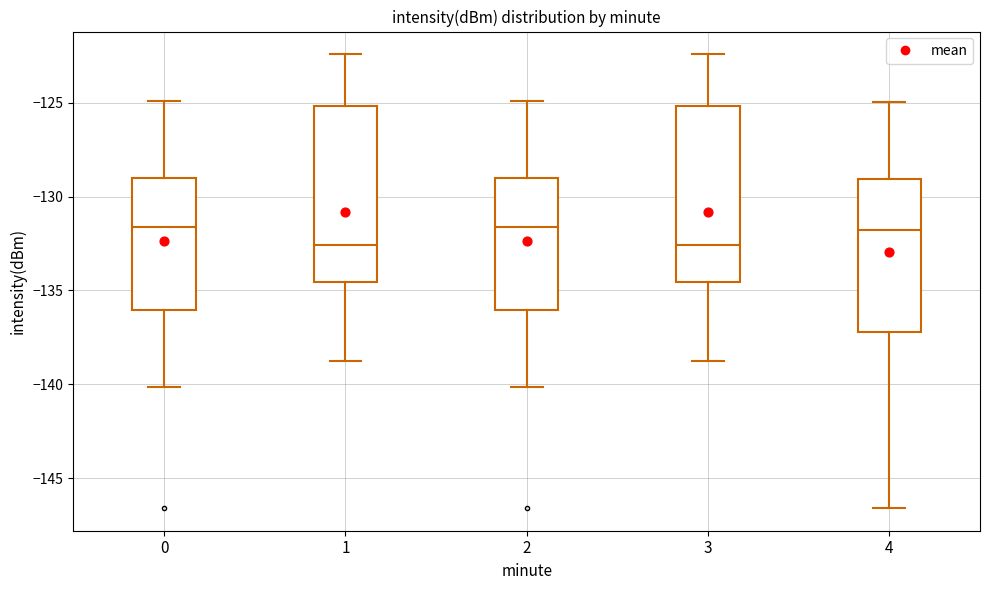

Reading left to right, read every box against the y-axis: the position of its median line, the range the box covers, and the ends of its whiskers. The values are not printed on the chart, so give them approximately, as read against the axis.

0: median -131.5, box -136.0 to -129.0, whiskers -140.0 to -125.0
1: median -132.5, box -134.5 to -125.0, whiskers -139.0 to -122.5
2: median -131.5, box -136.0 to -129.0, whiskers -140.0 to -125.0
3: median -132.5, box -134.5 to -125.0, whiskers -139.0 to -122.5
4: median -132.0, box -137.0 to -129.0, whiskers -146.5 to -125.0